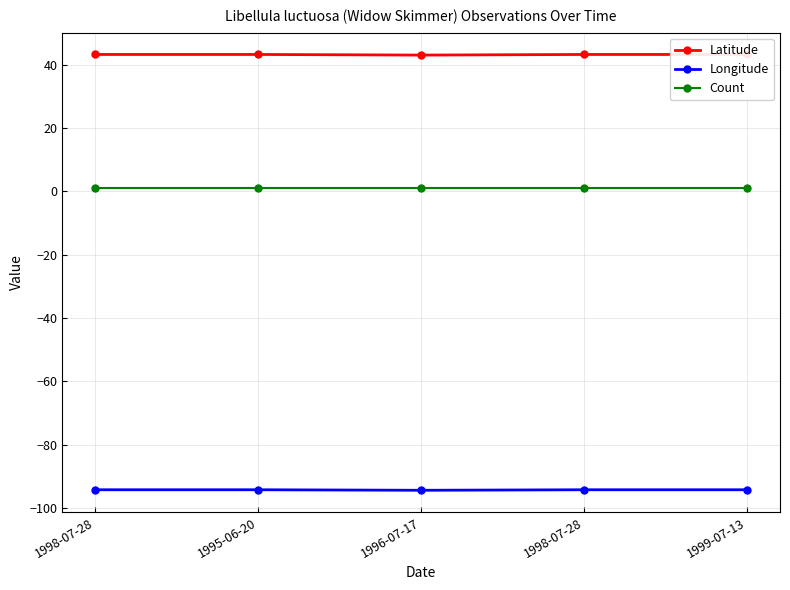

At 1998-07-28, list the series in order from smallest to largest.

Longitude, Count, Latitude